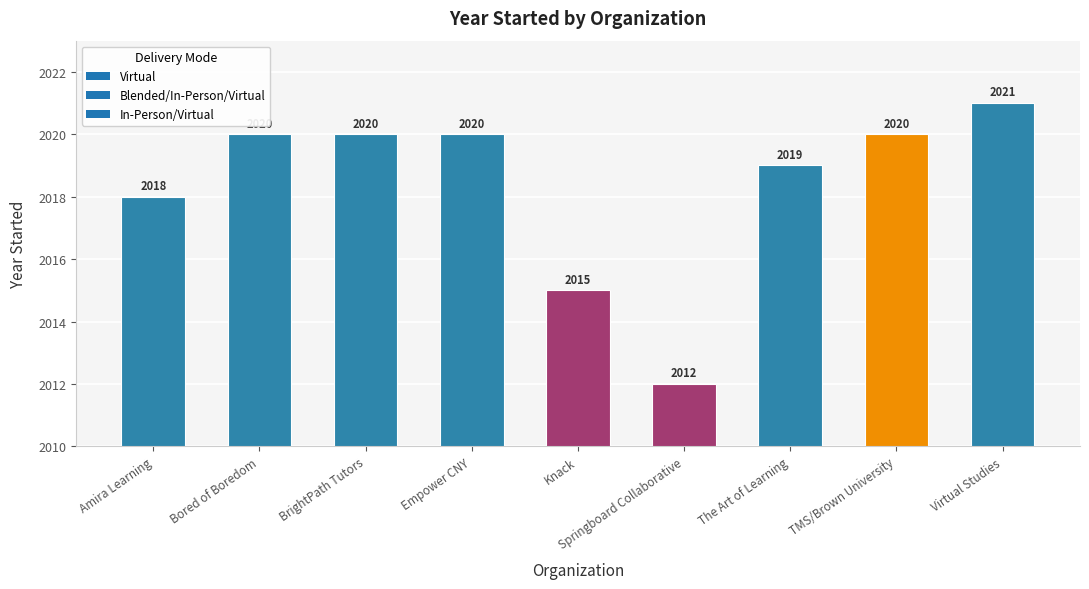

Reading right to left, what are all the values shown in this chart?

Virtual Studies=2021	TMS/Brown University=2020	The Art of Learning=2019	Springboard Collaborative=2012	Knack=2015	Empower CNY=2020	BrightPath Tutors=2020	Bored of Boredom=2020	Amira Learning=2018